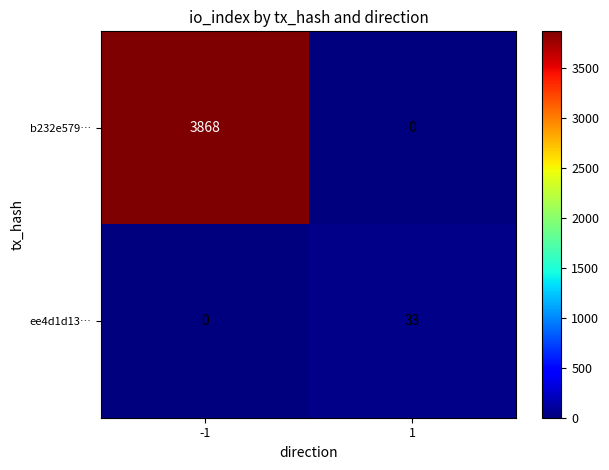

Rank the categories by ee4d1d13… value from lowest to highest.

-1, 1